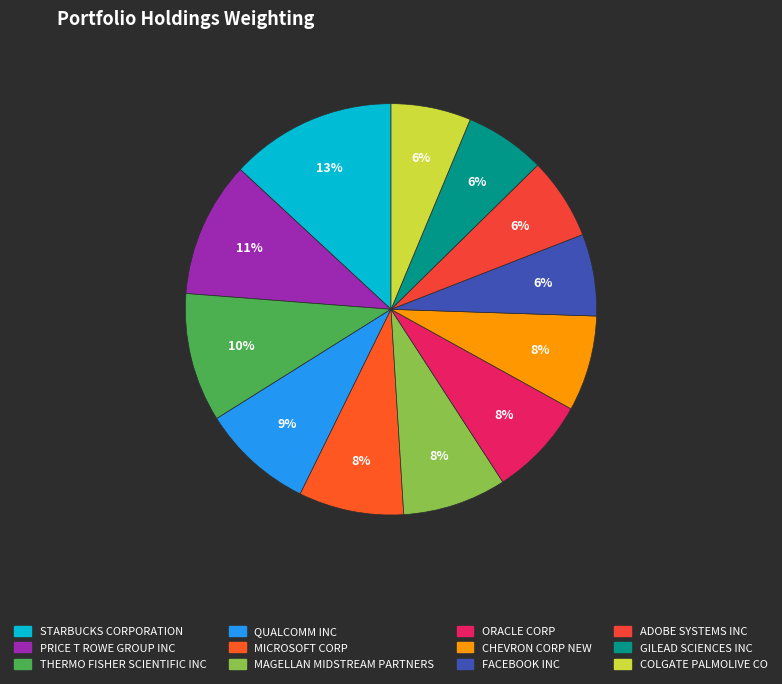

Does any single category account for the majority?

No